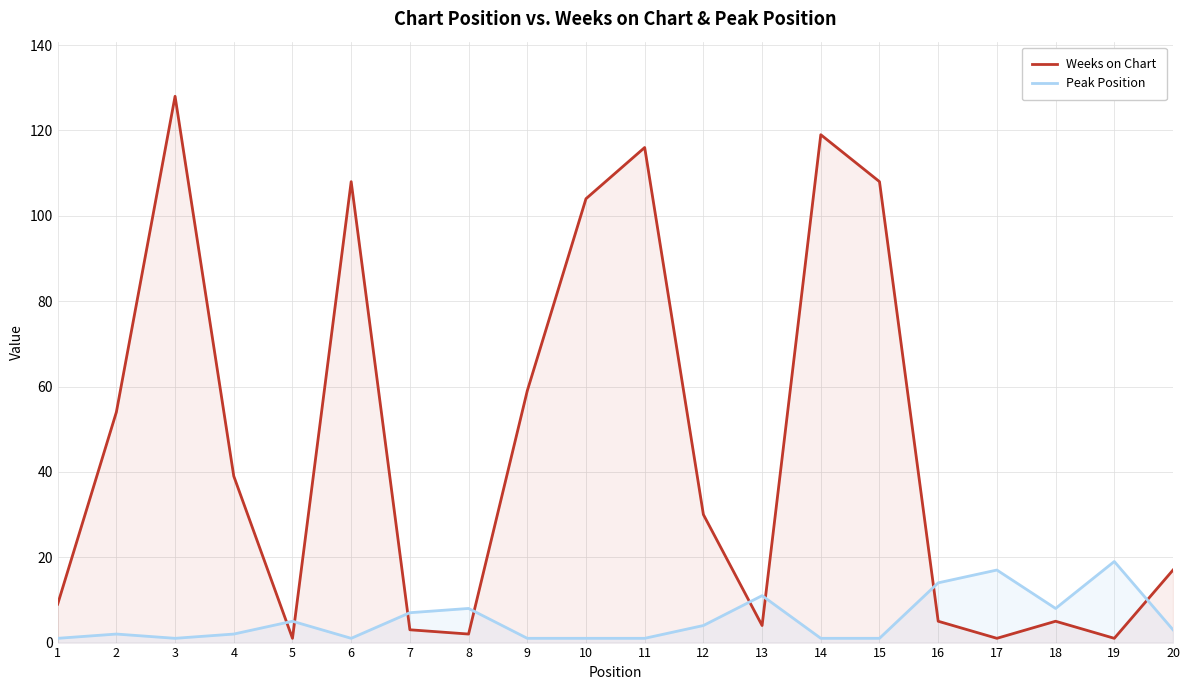

What is the sum of the Peak Position values at 15 and 1?

2